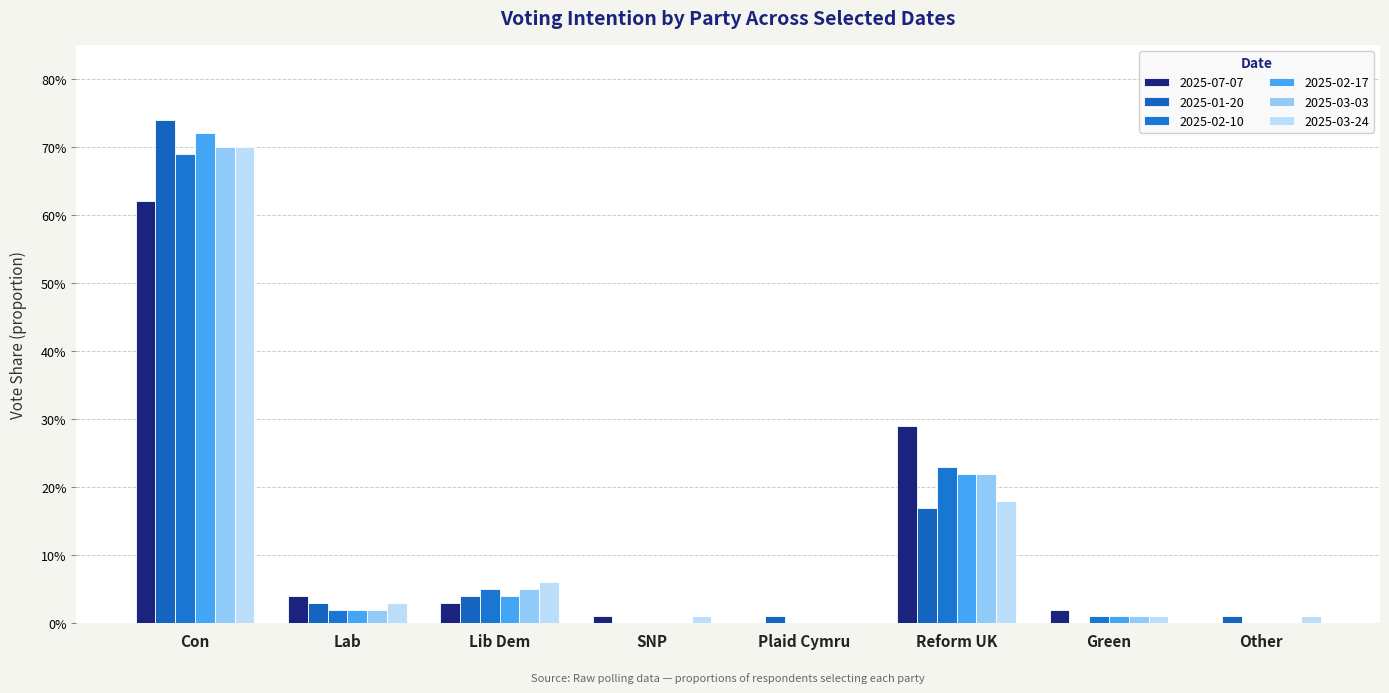

Between Green and Lib Dem, which is larger?

Lib Dem